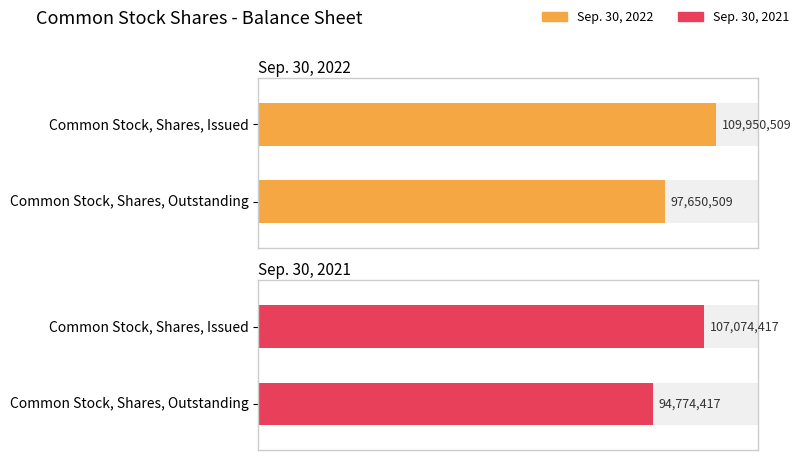

What is the sum of all Sep. 30, 2022 values?

207601018